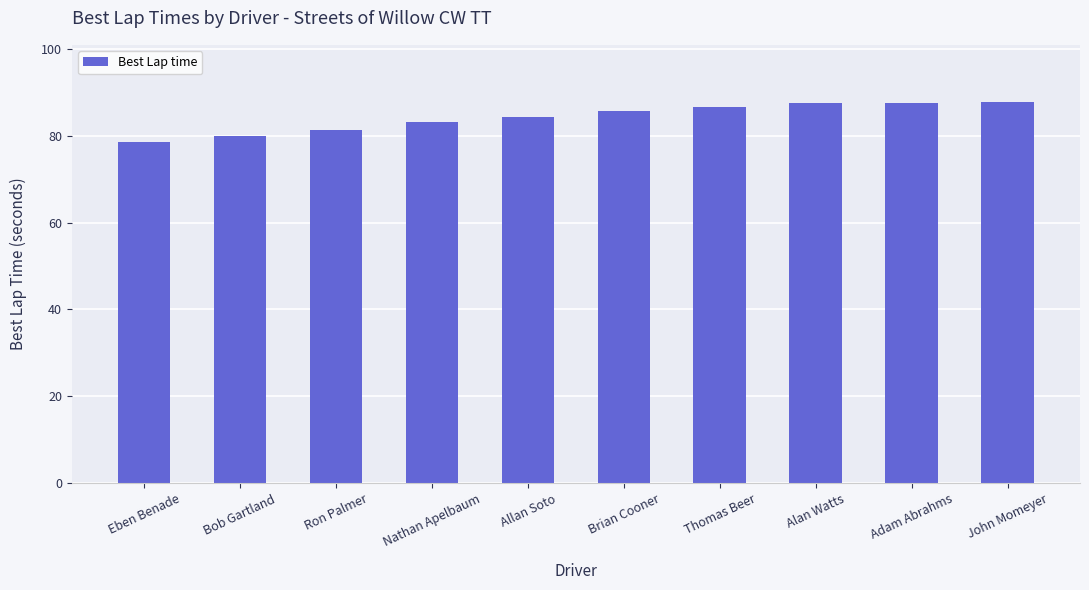

What is the label of the 10th bar from the left?

John Momeyer